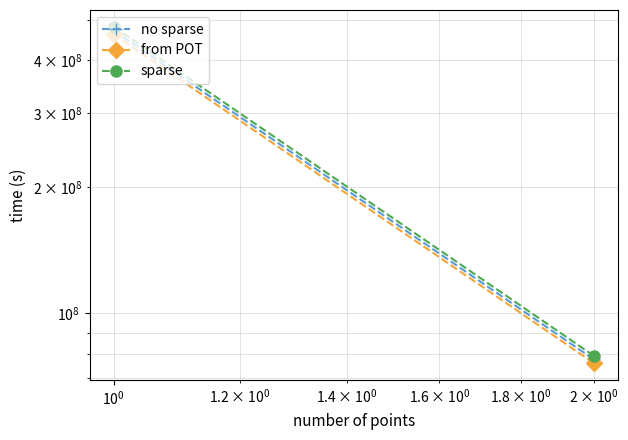

Which series has the largest range (max minus min)?

sparse